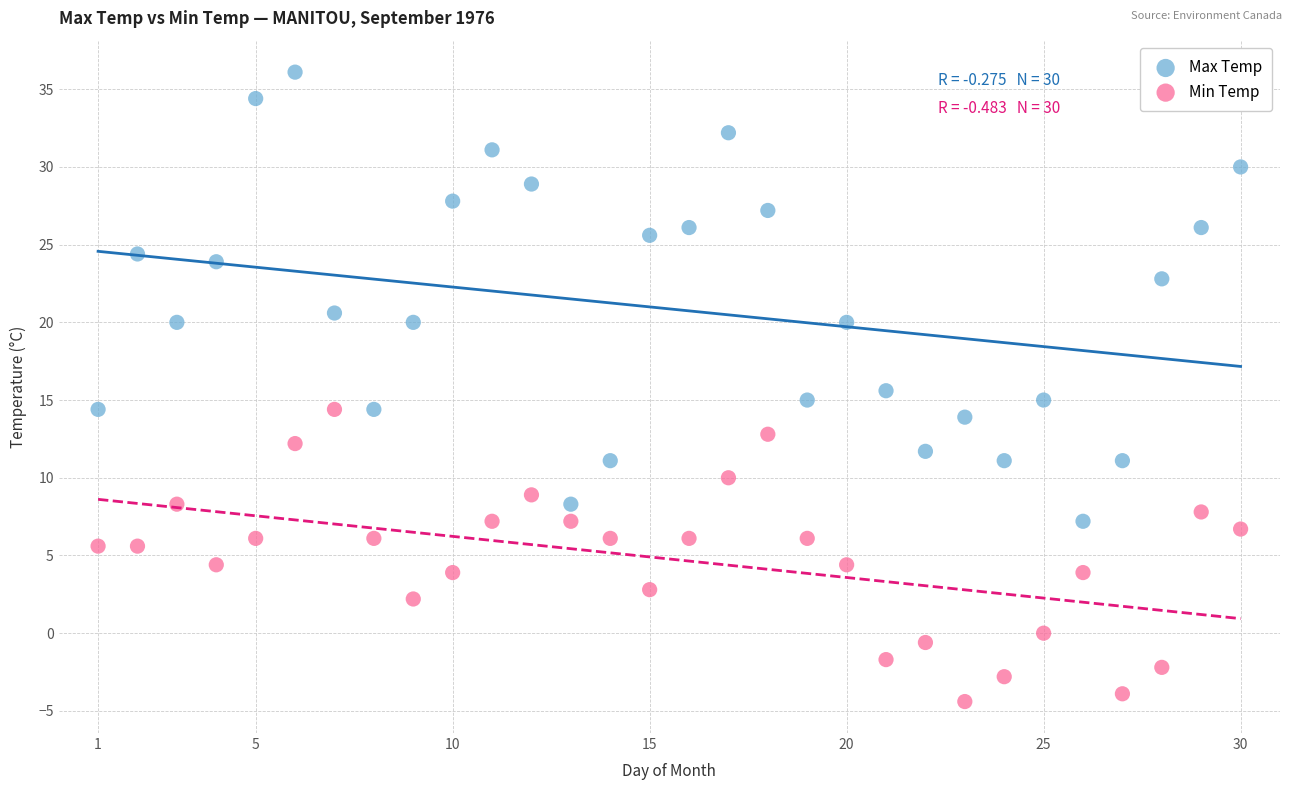

Which series reaches the maximum Y coordinate?

Max Temp